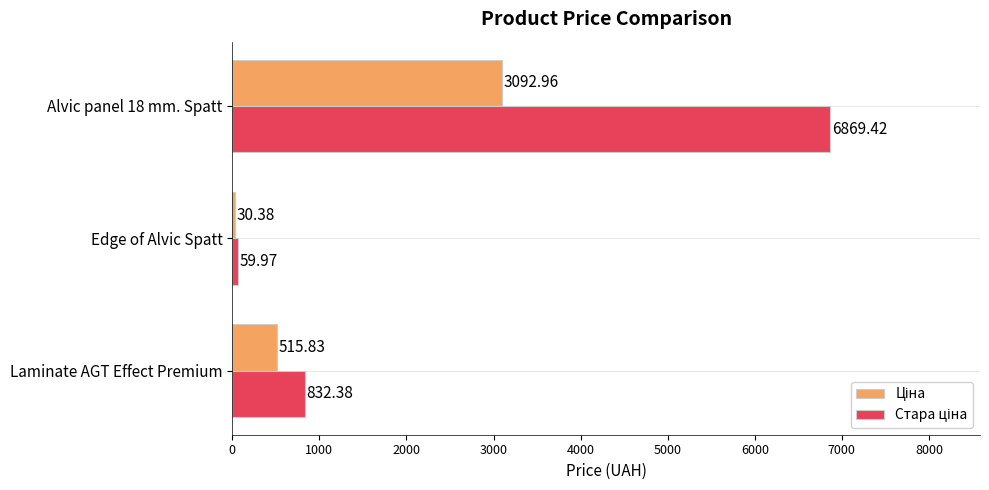

Which label corresponds to the smallest value in the chart?

Edge of Alvic Spatt